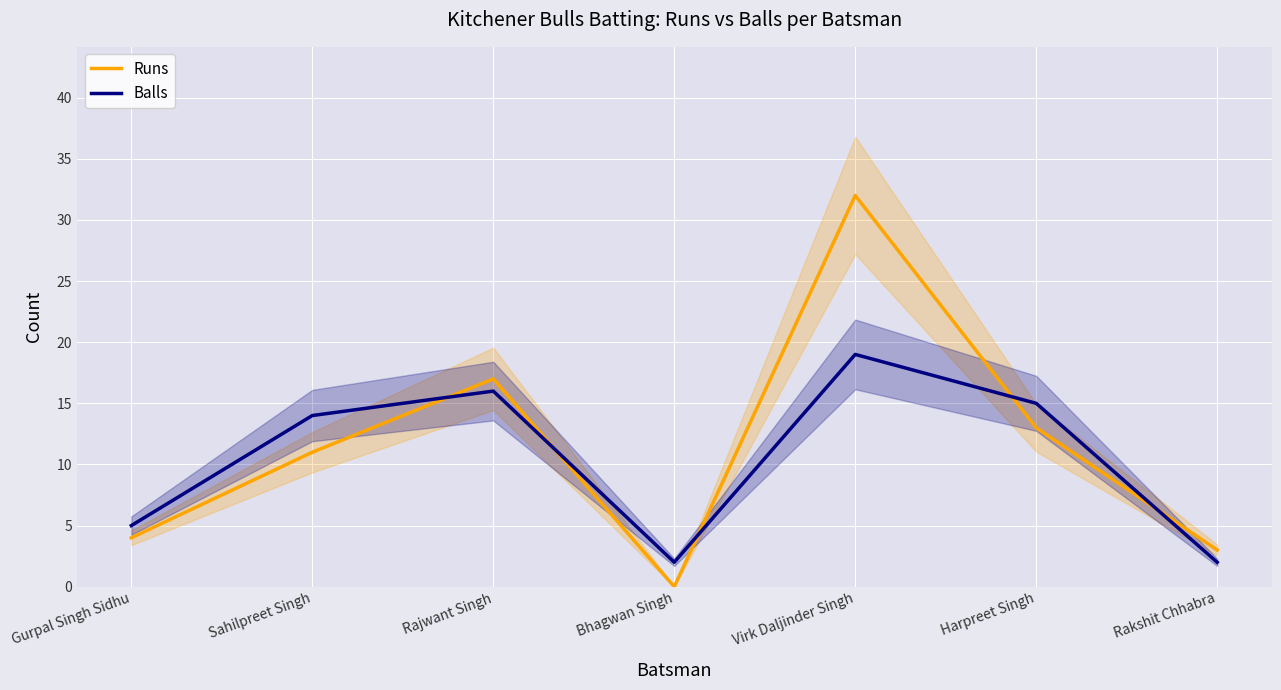

Between which two adjacent categories do Balls and Runs first intersect?

Sahilpreet Singh and Rajwant Singh